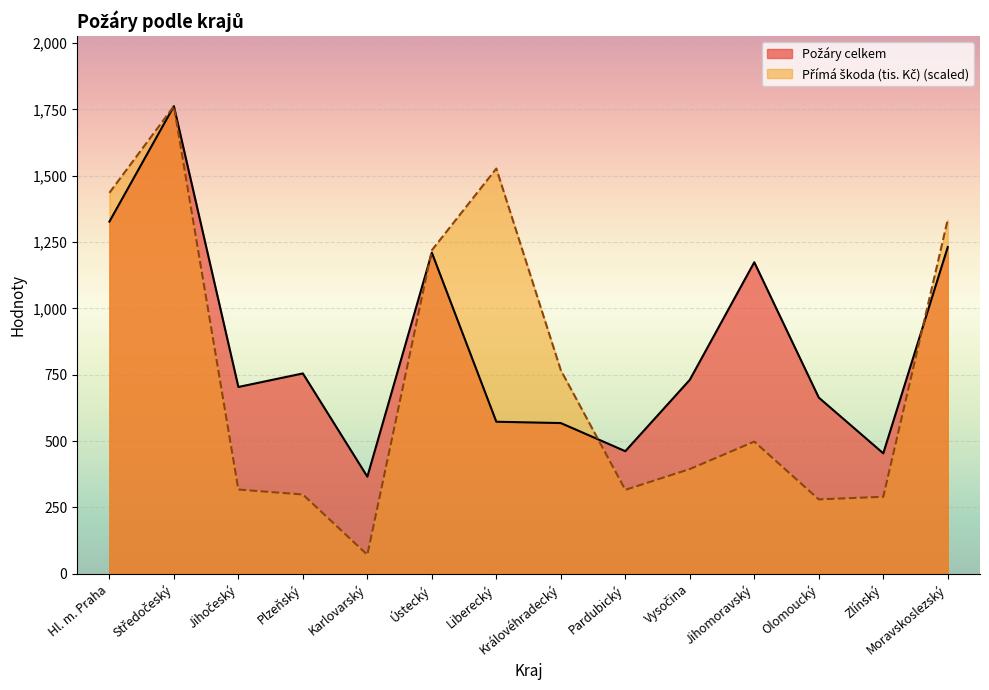

At which category does Přímá škoda (tis. Kč) reach its first local peak?

Středočeský